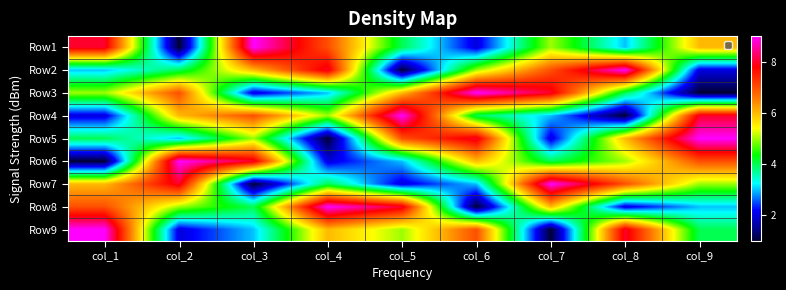

Rank the series at col_8 from highest to lowest value.

Row2, Row9, Row7, Row5, Row6, Row3, Row1, Row8, Row4